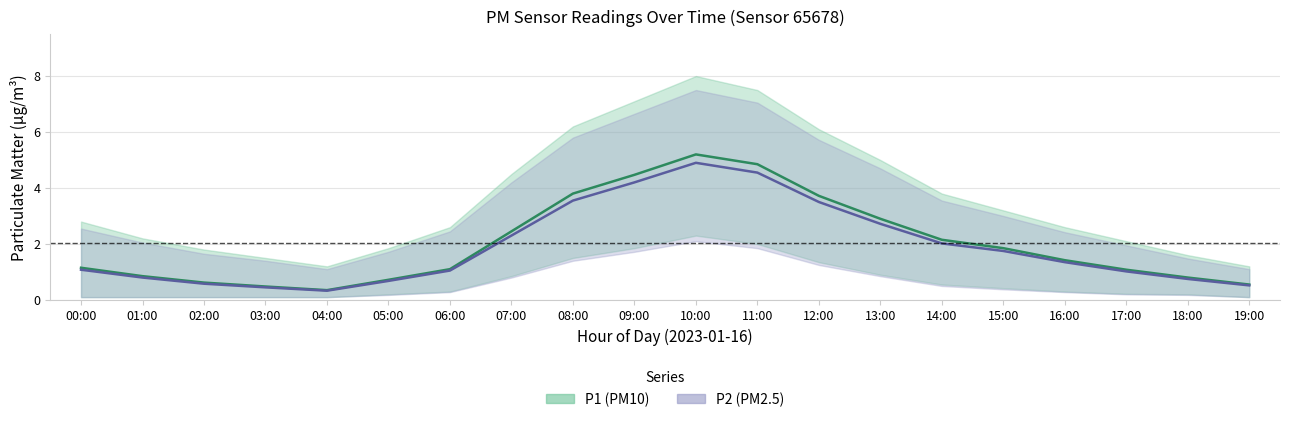

Reading left to right, transcribe all the data shown in this chart.

P1: 1.1	0.8	0.6	0.5	0.3	0.7	1.1	2.5	3.8	4.5	5.2	4.8	3.7	2.9	2.1	1.9	1.4	1.1	0.8	0.6
P1_upper: 2.8	2.2	1.8	1.5	1.2	1.9	2.6	4.5	6.2	7.1	8.0	7.5	6.1	5.0	3.8	3.2	2.6	2.1	1.6	1.2
P1_lower: 0.1	0.1	0.1	0.1	0.1	0.2	0.3	0.8	1.5	1.9	2.3	2.0	1.4	0.9	0.6	0.4	0.3	0.2	0.2	0.1
P2: 1.1	0.8	0.6	0.5	0.3	0.7	1.1	2.3	3.5	4.2	4.9	4.5	3.5	2.7	2.0	1.8	1.4	1.0	0.8	0.5
P2_upper: 2.5	2.0	1.6	1.4	1.1	1.7	2.5	4.2	5.8	6.7	7.5	7.0	5.7	4.7	3.5	3.0	2.4	1.9	1.5	1.1
P2_lower: 0.1	0.1	0.1	0.1	0.1	0.2	0.3	0.8	1.4	1.7	2.1	1.9	1.2	0.8	0.5	0.4	0.3	0.2	0.2	0.1